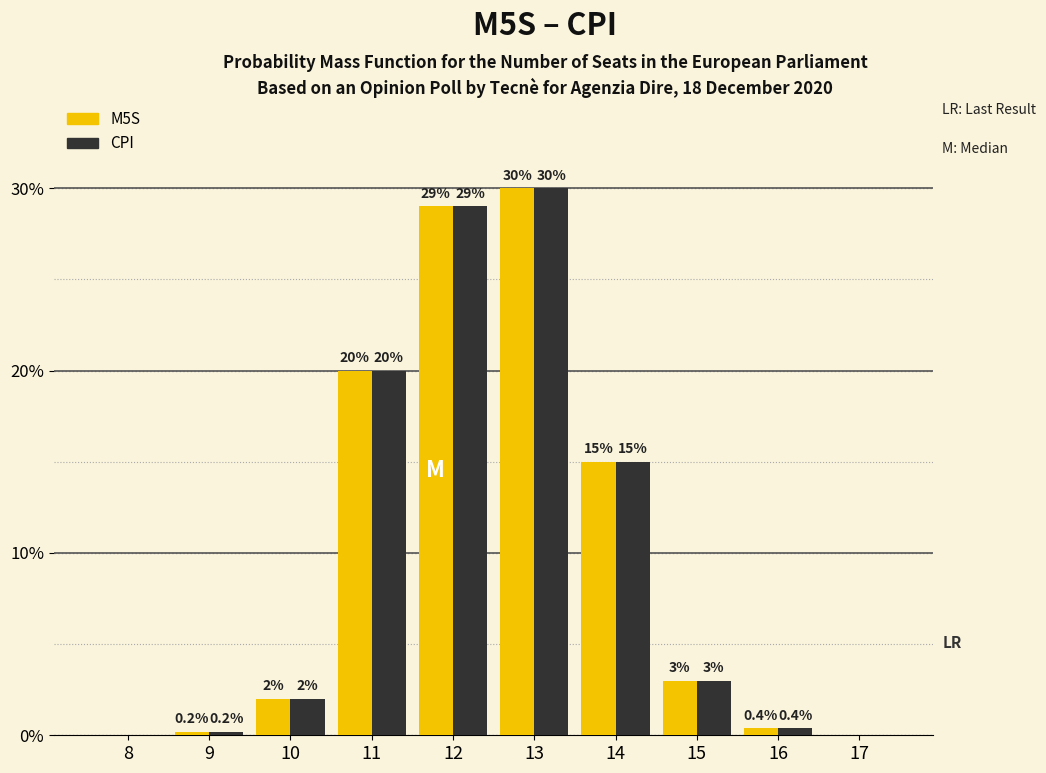

Reading left to right, what are all the values shown in this chart?

M5S: 8=0.0	9=0.2	10=2.0	11=20.0	12=29.0	13=30.0	14=15.0	15=3.0	16=0.4	17=0.0
CPI: 8=0.0	9=0.2	10=2.0	11=20.0	12=29.0	13=30.0	14=15.0	15=3.0	16=0.4	17=0.0